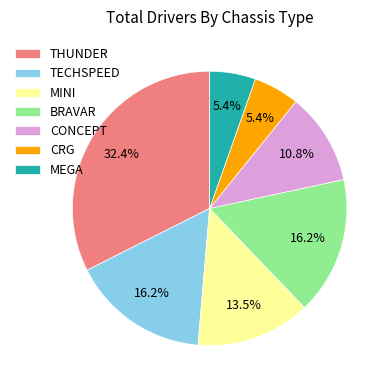

Does BRAVAR account for over 50% of the chart?

No